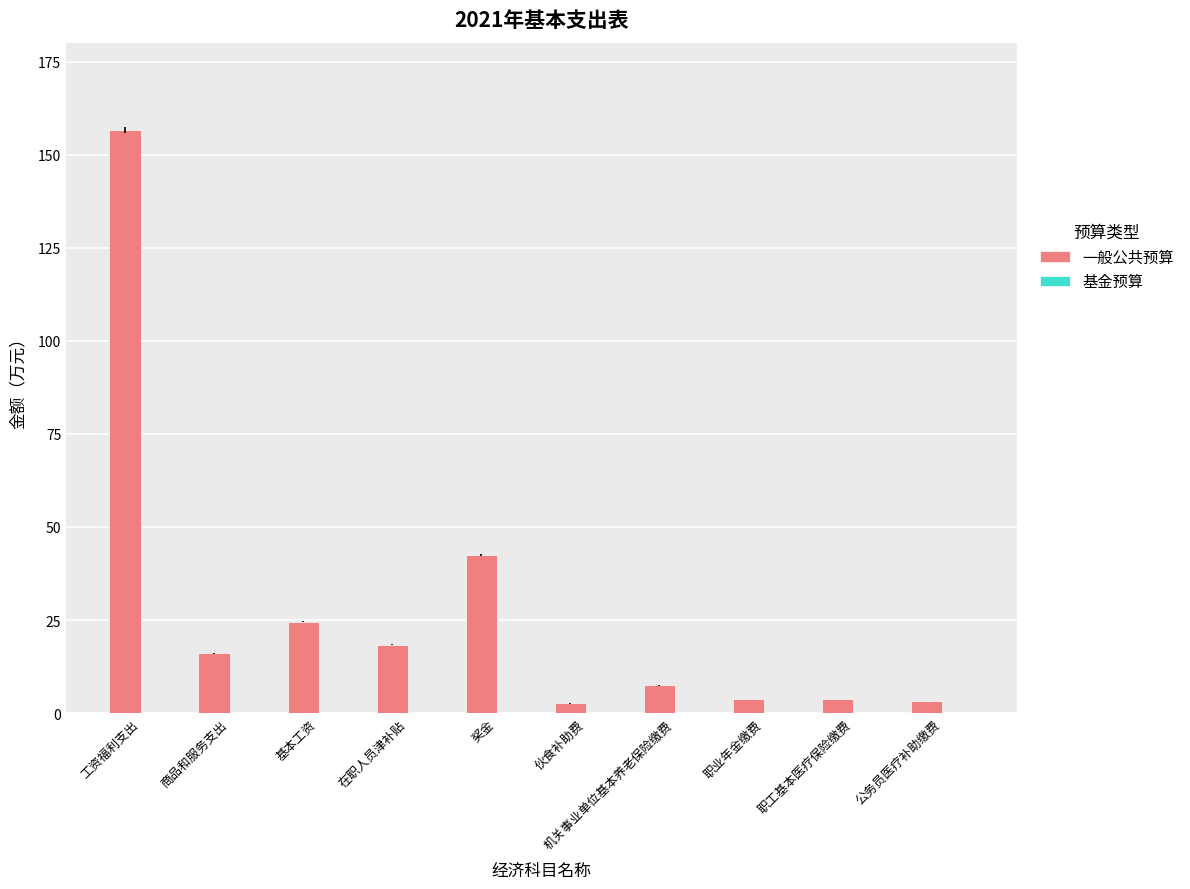

Are the bars grouped side by side (vs. stacked)?

No